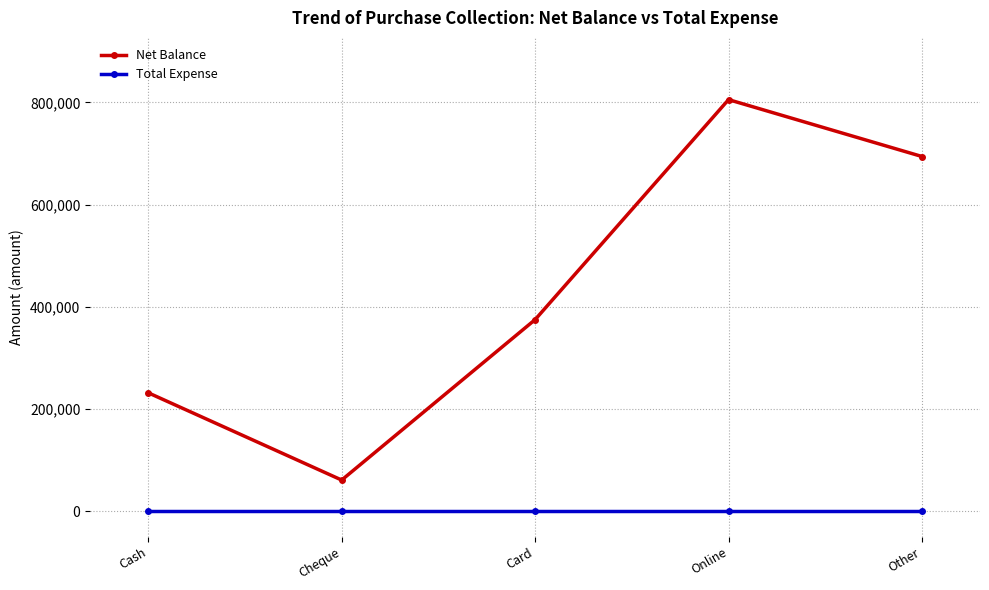

What is the highest value of the Net Balance series?

805600